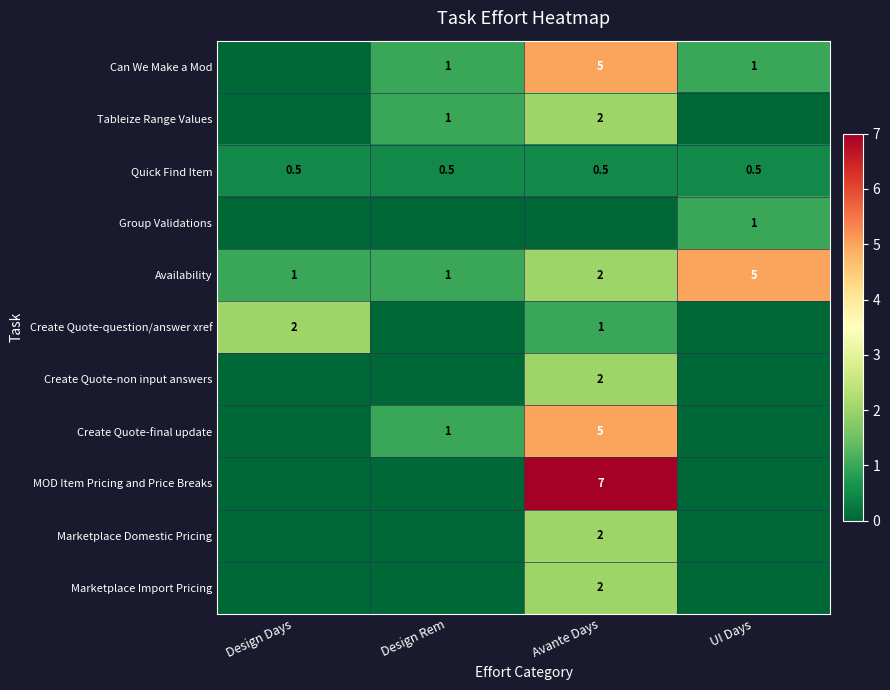

The value of Group Validations at UI Days is 1.6. True or false?

False